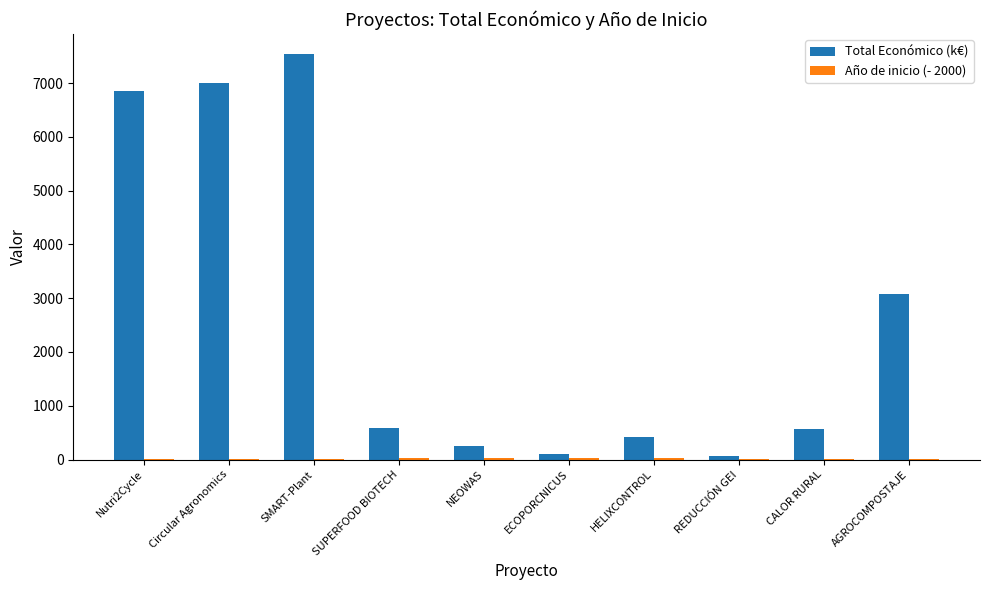

How many categories are shown in the chart?

10